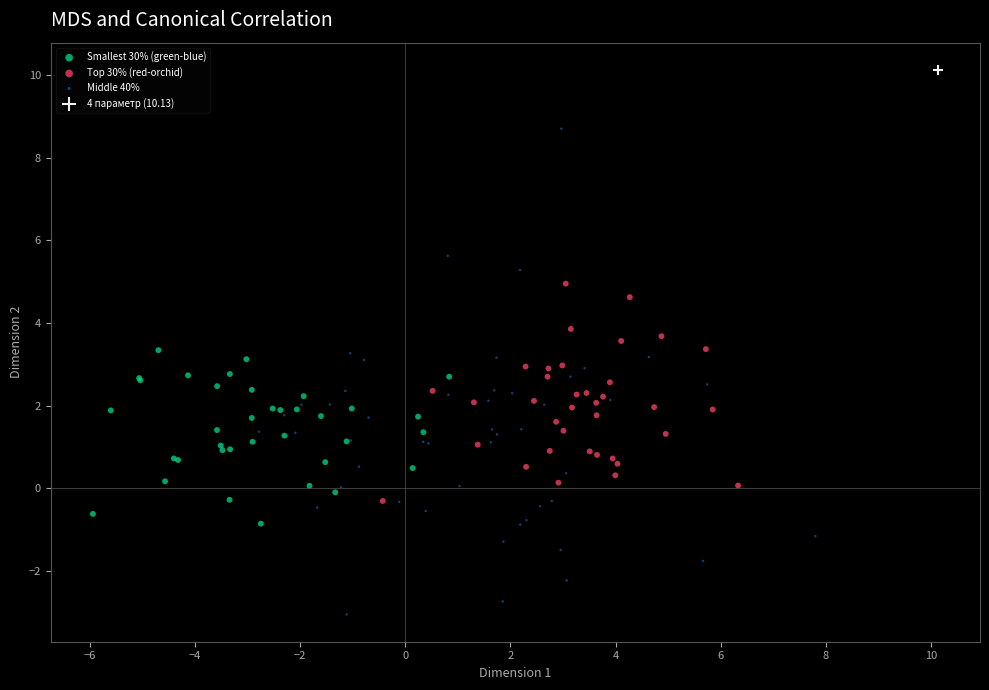

Which series contains the lowest Y value?

Middle 40%